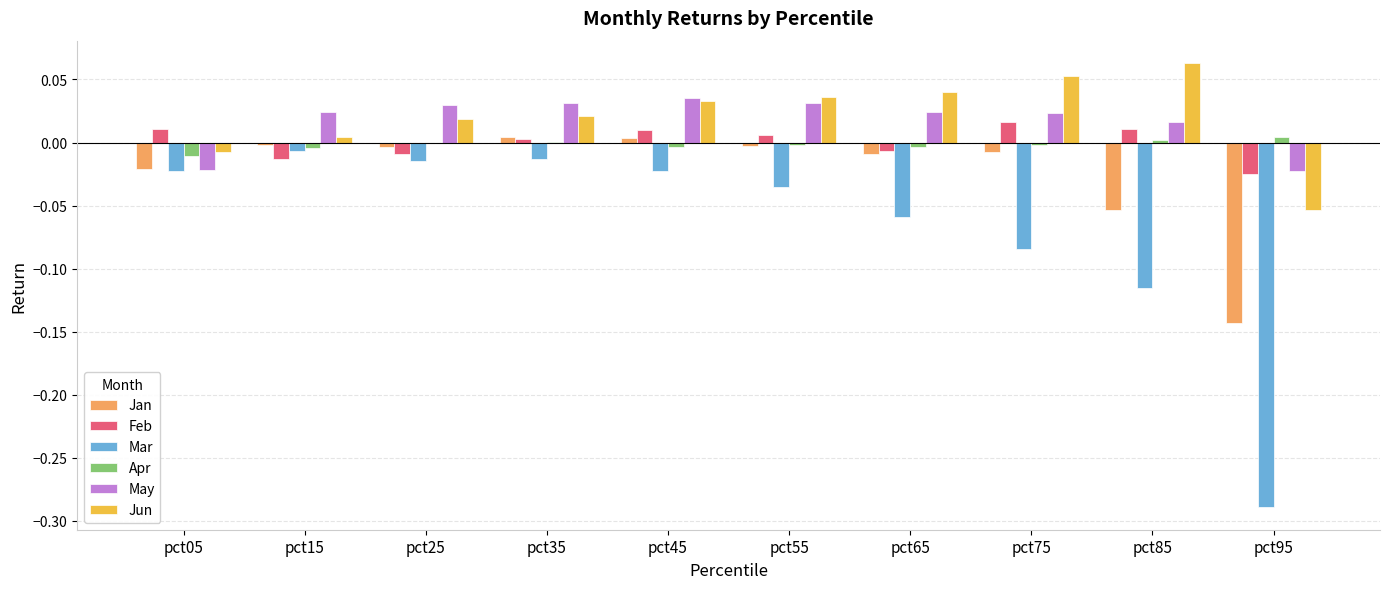

At which category does the chart reach its peak across all series?

pct85